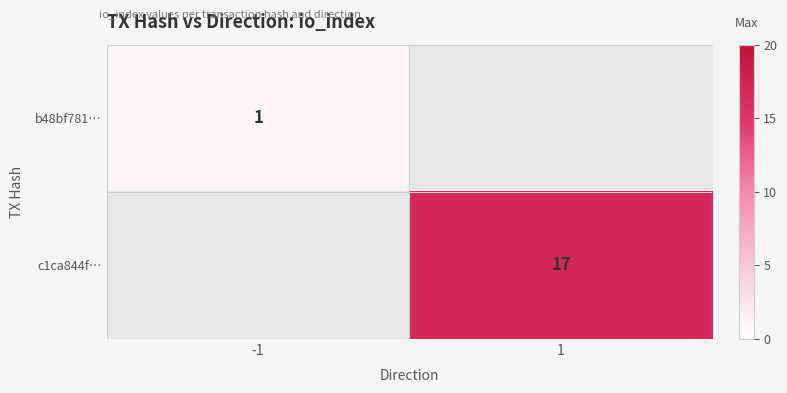

The value of c1ca844f… at 1 is 17. True or false?

True